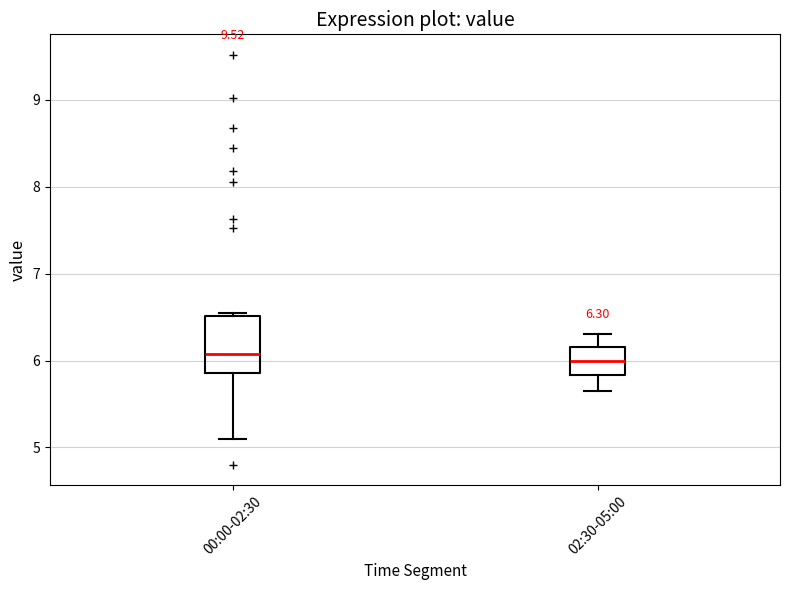

Comparing the boxes themselves (not the whiskers), which one is the tallest?

00:00-02:30